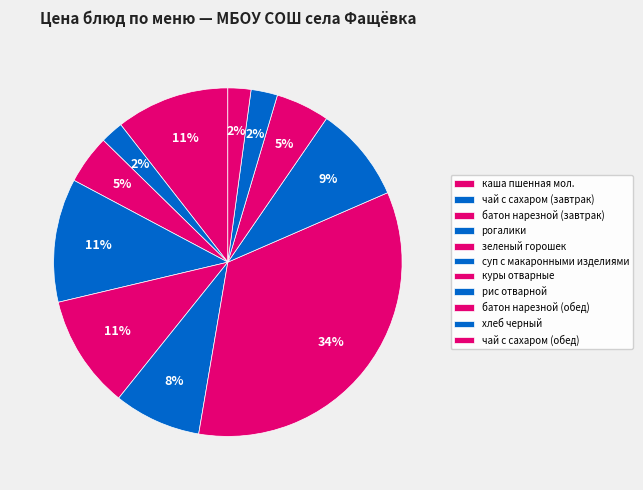

What is the change in value from суп с макаронными изделиями to куры отварные?

+18.6